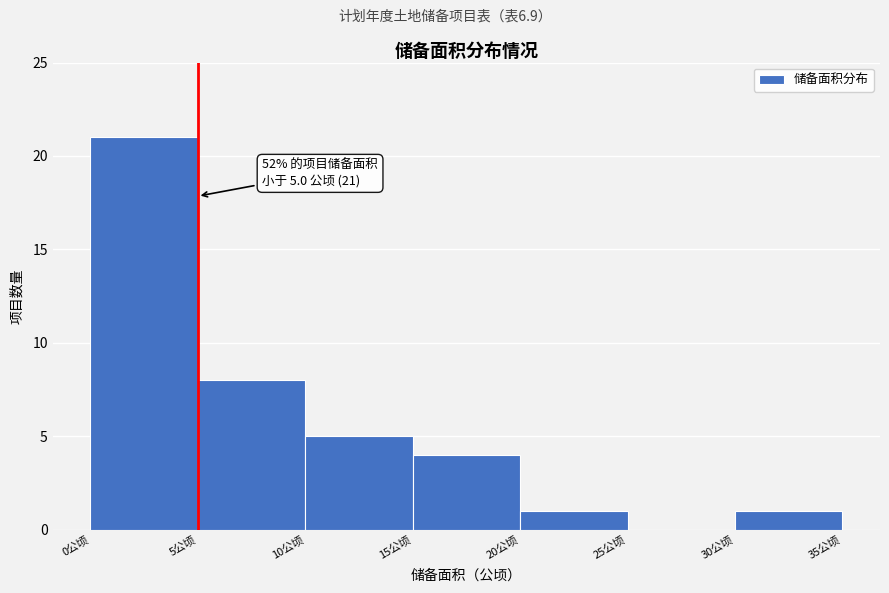

Over which range of the x-axis is the bar tallest?

0 to 5